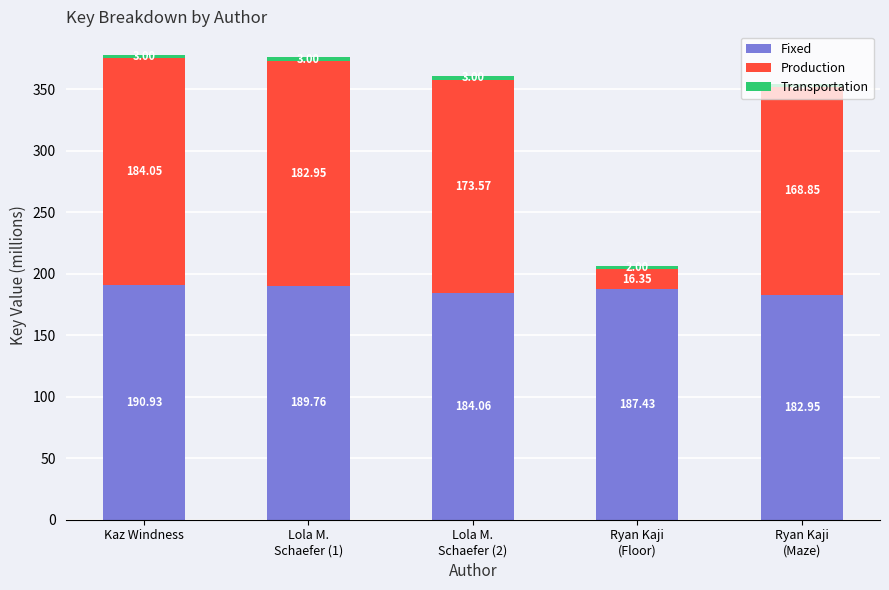

At which category is the sum across all series the highest?

Kaz Windness